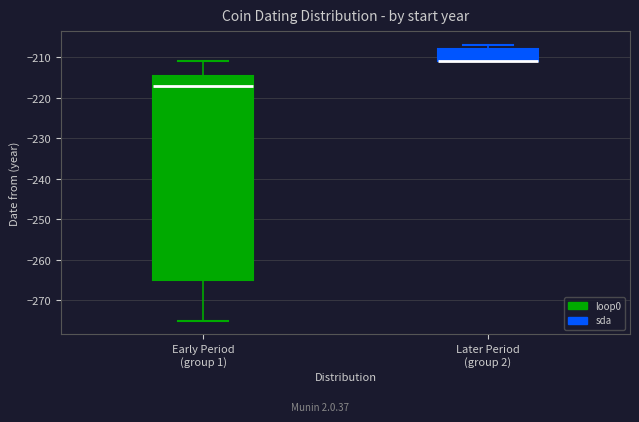

Reading left to right, transcribe this box plot: for each box, give where its median line is, the range the box spans, and where its two whiskers end, as read against the y-axis. The values are not printed on the chart, so give them approximately, as read against the axis.

Early Period (group 1): median -217, box -265 to -215, whiskers -275 to -211
Later Period (group 2): median -211 (drawn on the box's lower edge), box -211 to -208, whiskers -211 to -207